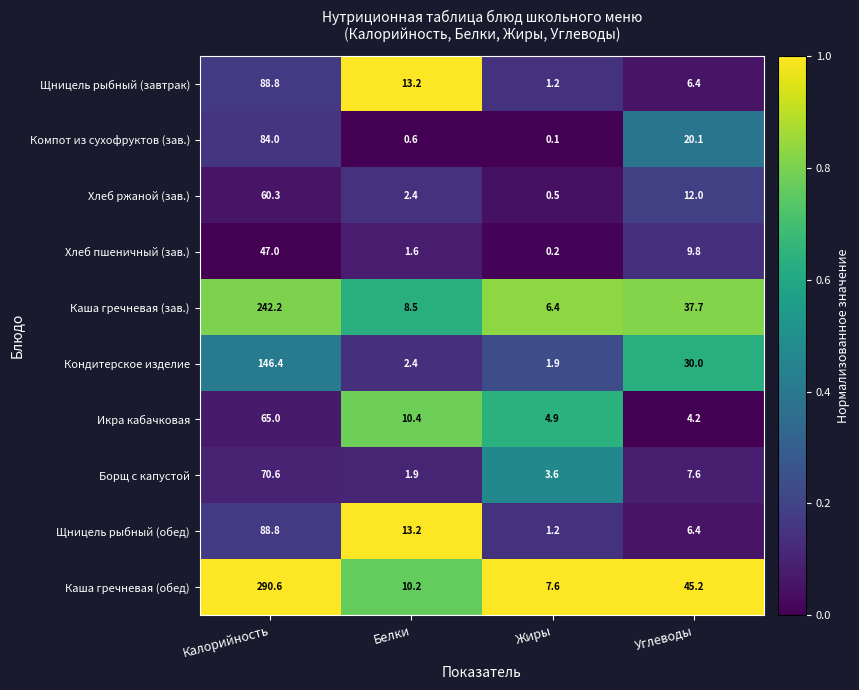

What is the difference between the Щницель рыбный (завтрак) values at Калорийность and Белки?

75.6